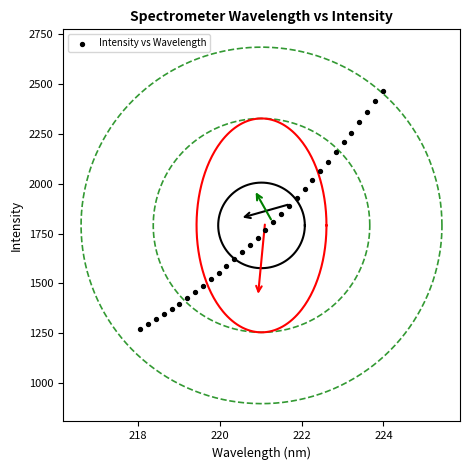

What is the range of Y values (max minus min)?

1194.6